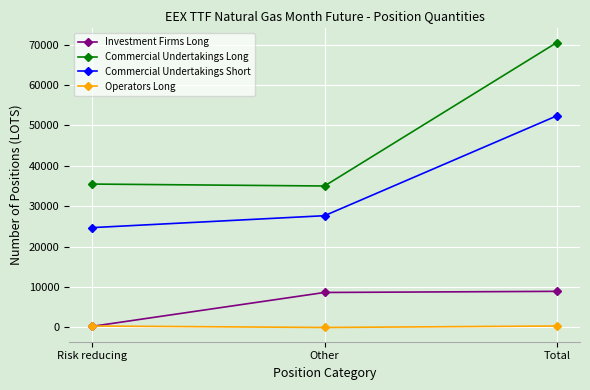

What is the value of the Investment Firms Long point at the 3rd from the left?

8945.1